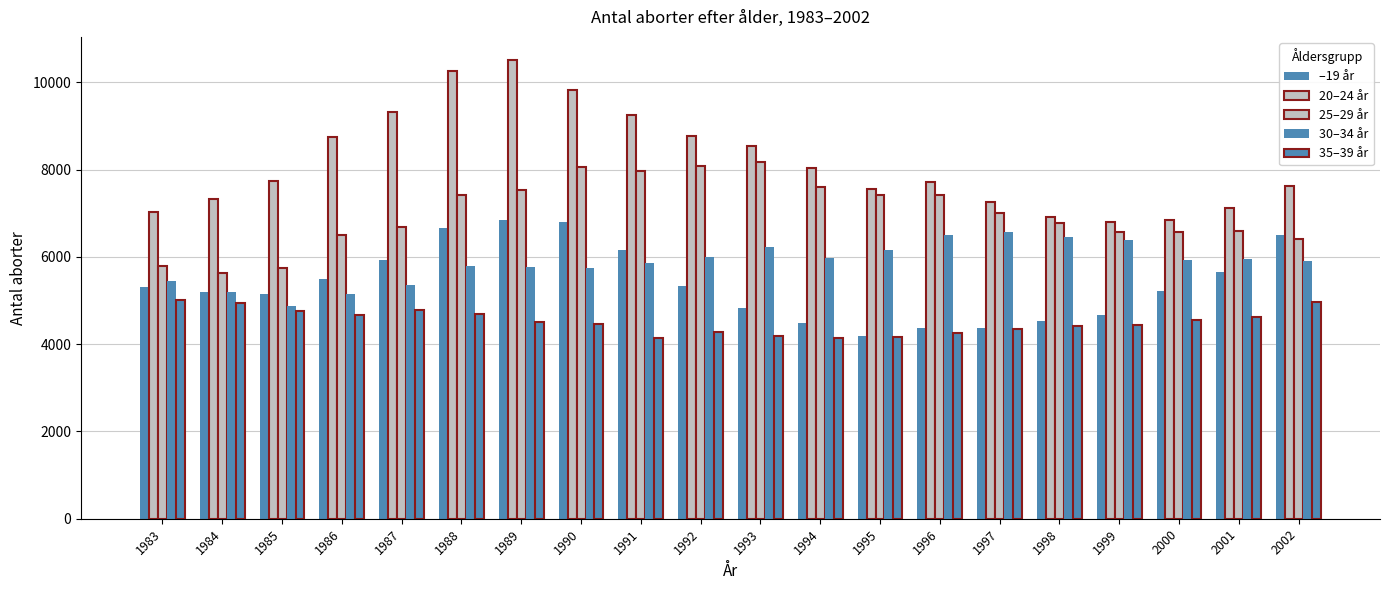

List the series in order of their peak value, lowest first.

35–39 år, 30–34 år, –19 år, 25–29 år, 20–24 år